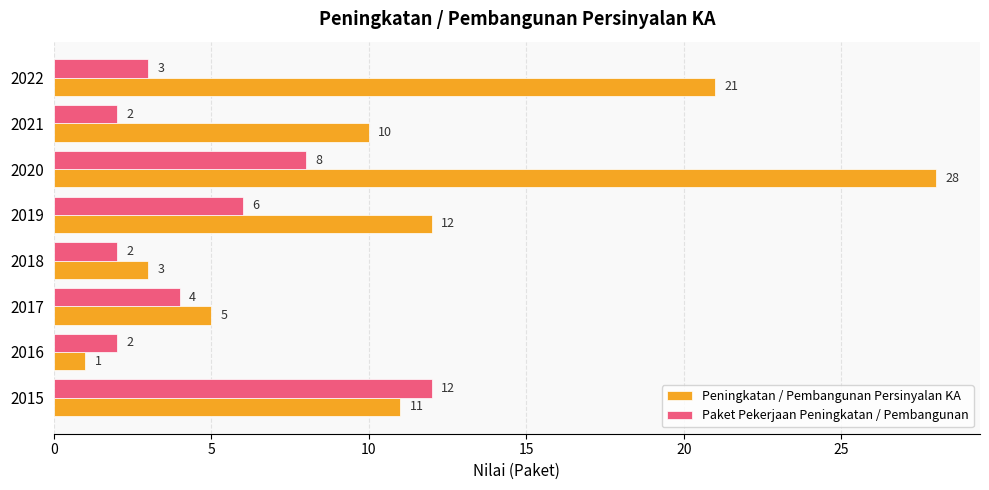

What is the difference between the maximum and second lowest values in the Paket Pekerjaan Peningkatan / Pembangunan series?

10